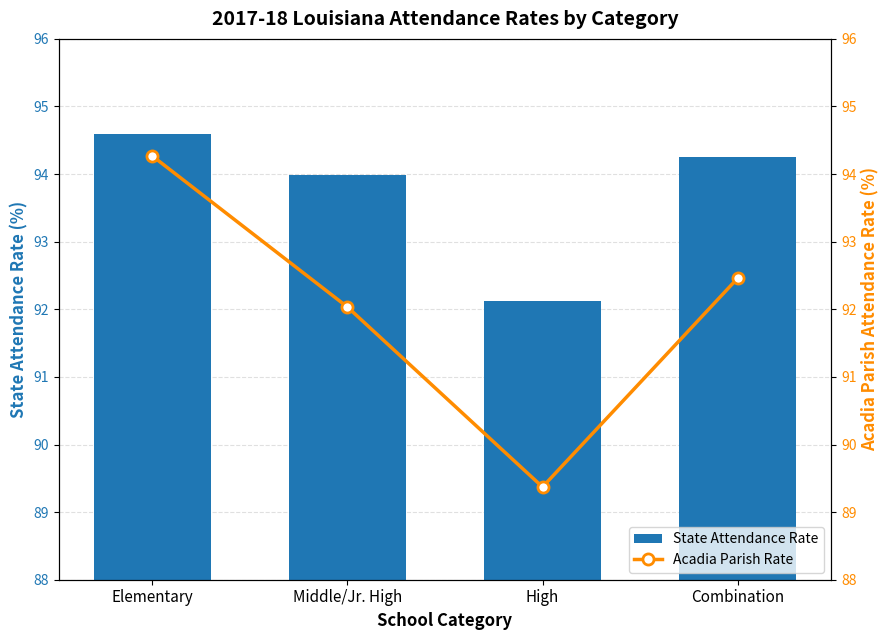

What is the minimum value shown in the chart?

89.4